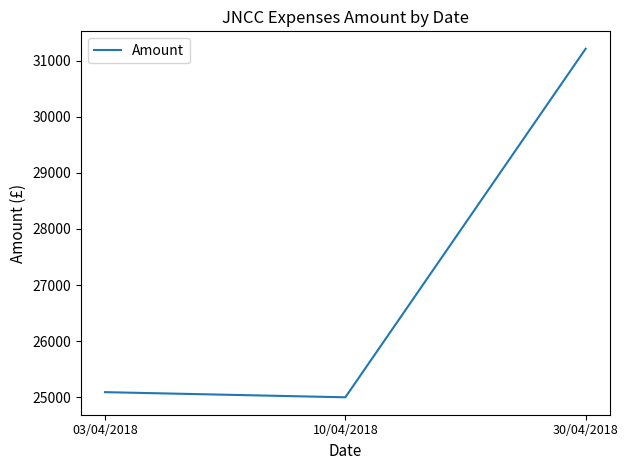

Where is the data nearest to the value 28106?

03/04/2018